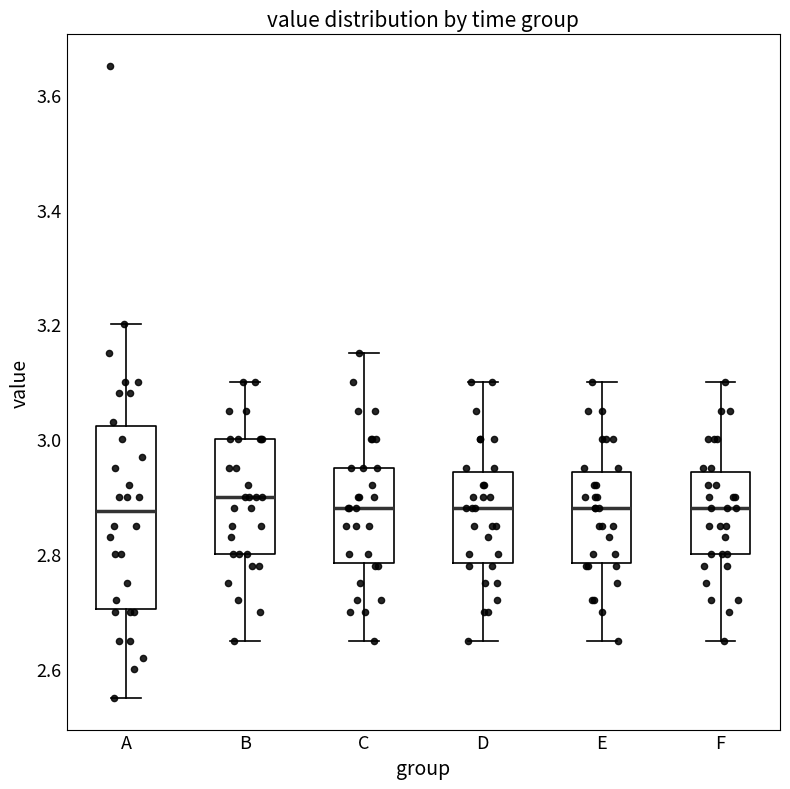

Reading left to right, transcribe this box plot: for each box, give where its median line is, the range the box spans, and where its two whiskers end, as read against the y-axis. The values are not printed on the chart, so give them approximately, as read against the axis.

A: median 2.88, box 2.70 to 3.02, whiskers 2.56 to 3.20
B: median 2.90, box 2.80 to 3.00, whiskers 2.66 to 3.10
C: median 2.88, box 2.78 to 2.96, whiskers 2.66 to 3.16
D: median 2.88, box 2.78 to 2.94, whiskers 2.66 to 3.10
E: median 2.88, box 2.78 to 2.94, whiskers 2.66 to 3.10
F: median 2.88, box 2.80 to 2.94, whiskers 2.66 to 3.10